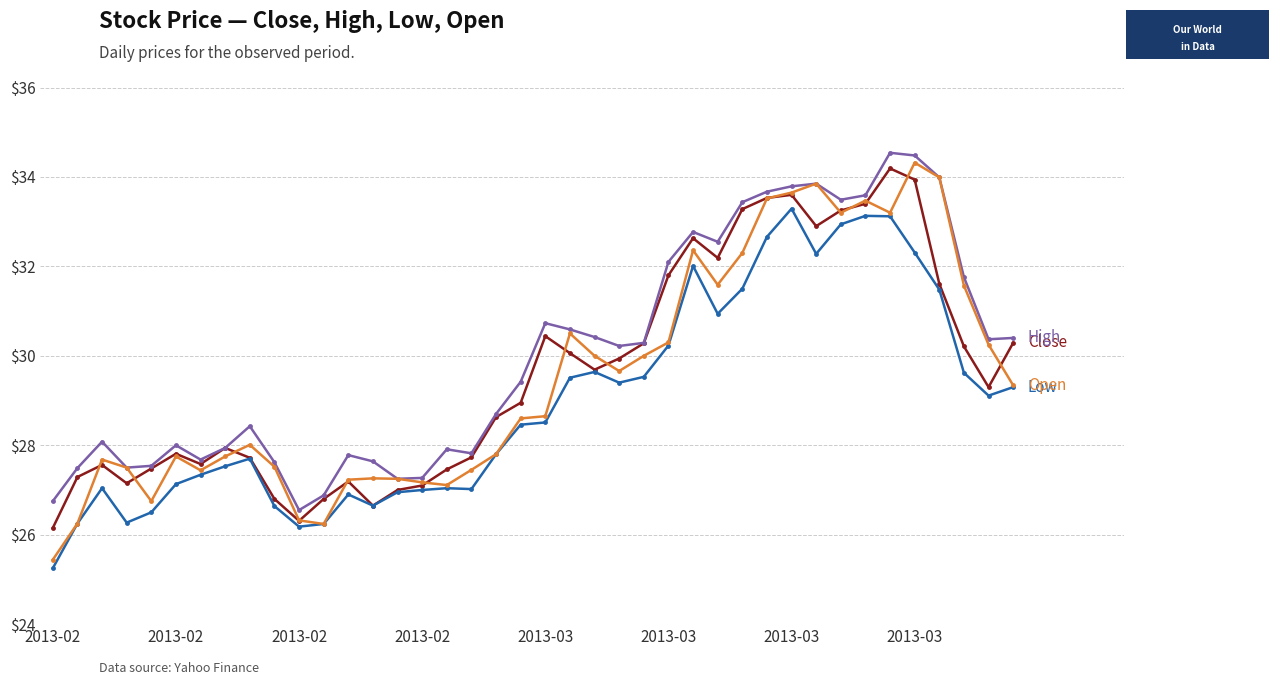

What is the greatest value displayed?

34.5